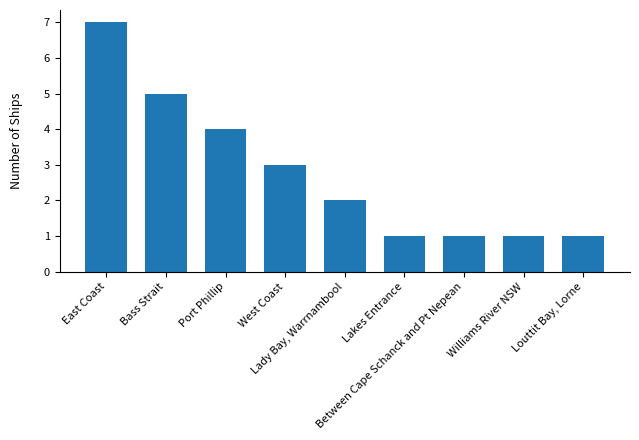

What is the smallest value displayed?

1